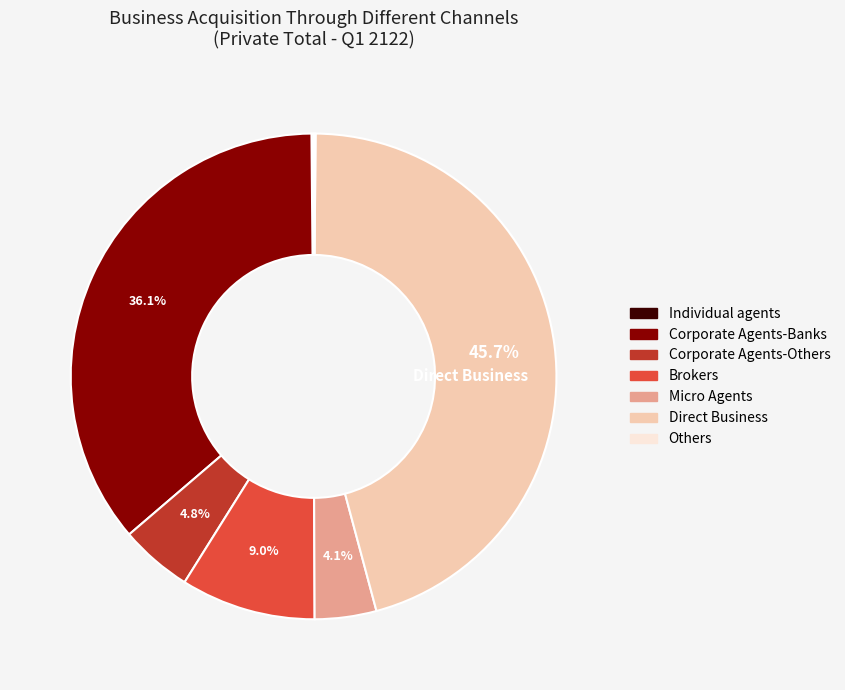

What percentage is NOT represented by Corporate Agents-Banks?

63.9%